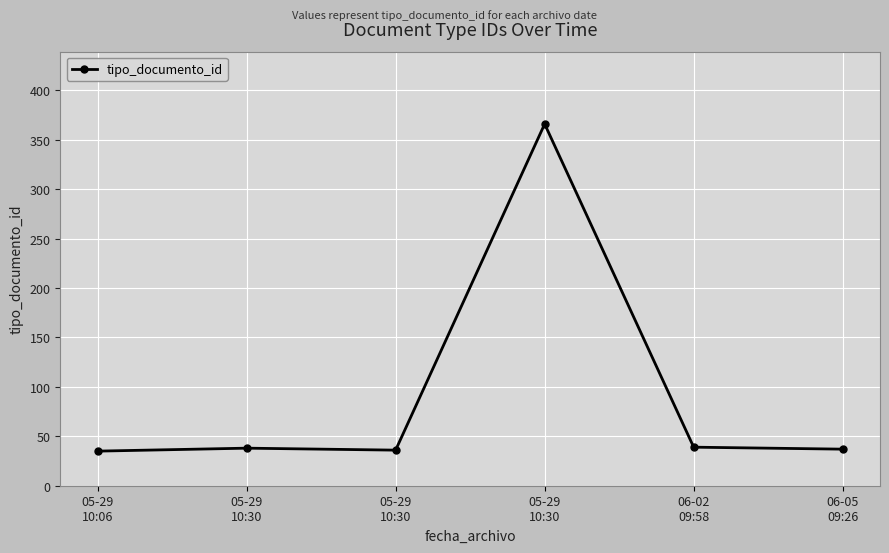

At which label is the value closest to 200?

06-02
09:58